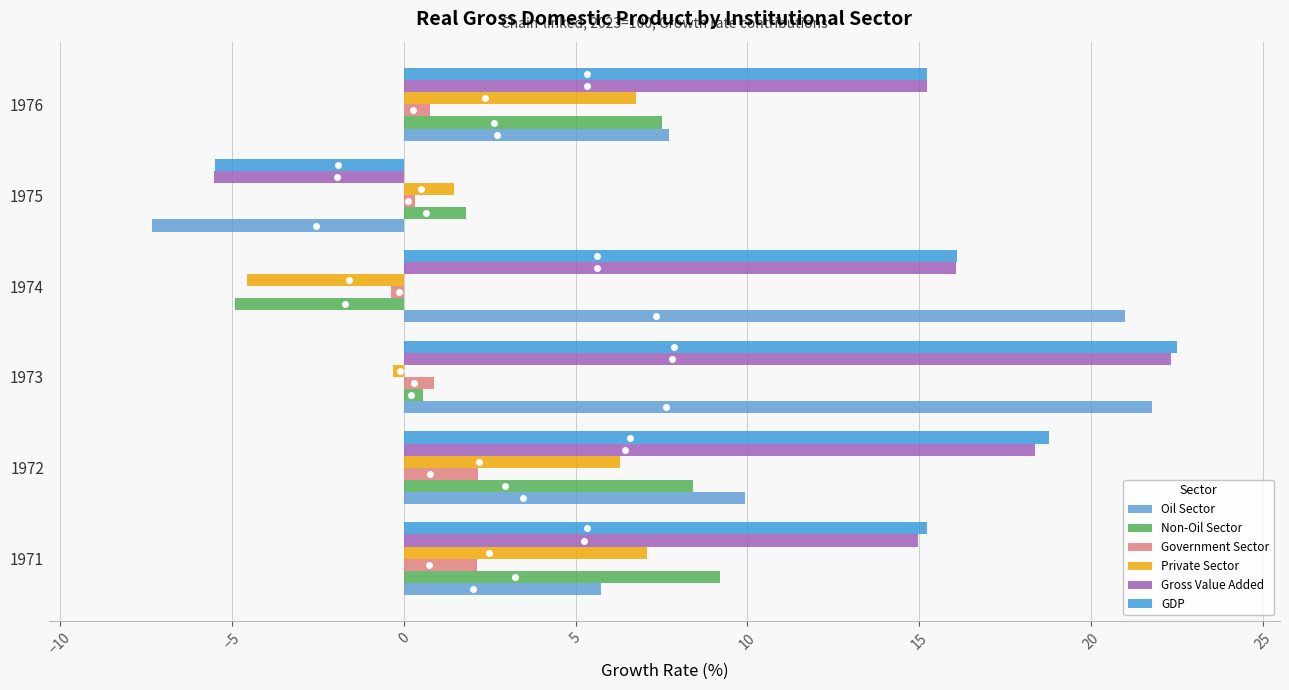

How many series are shown in this chart?

6